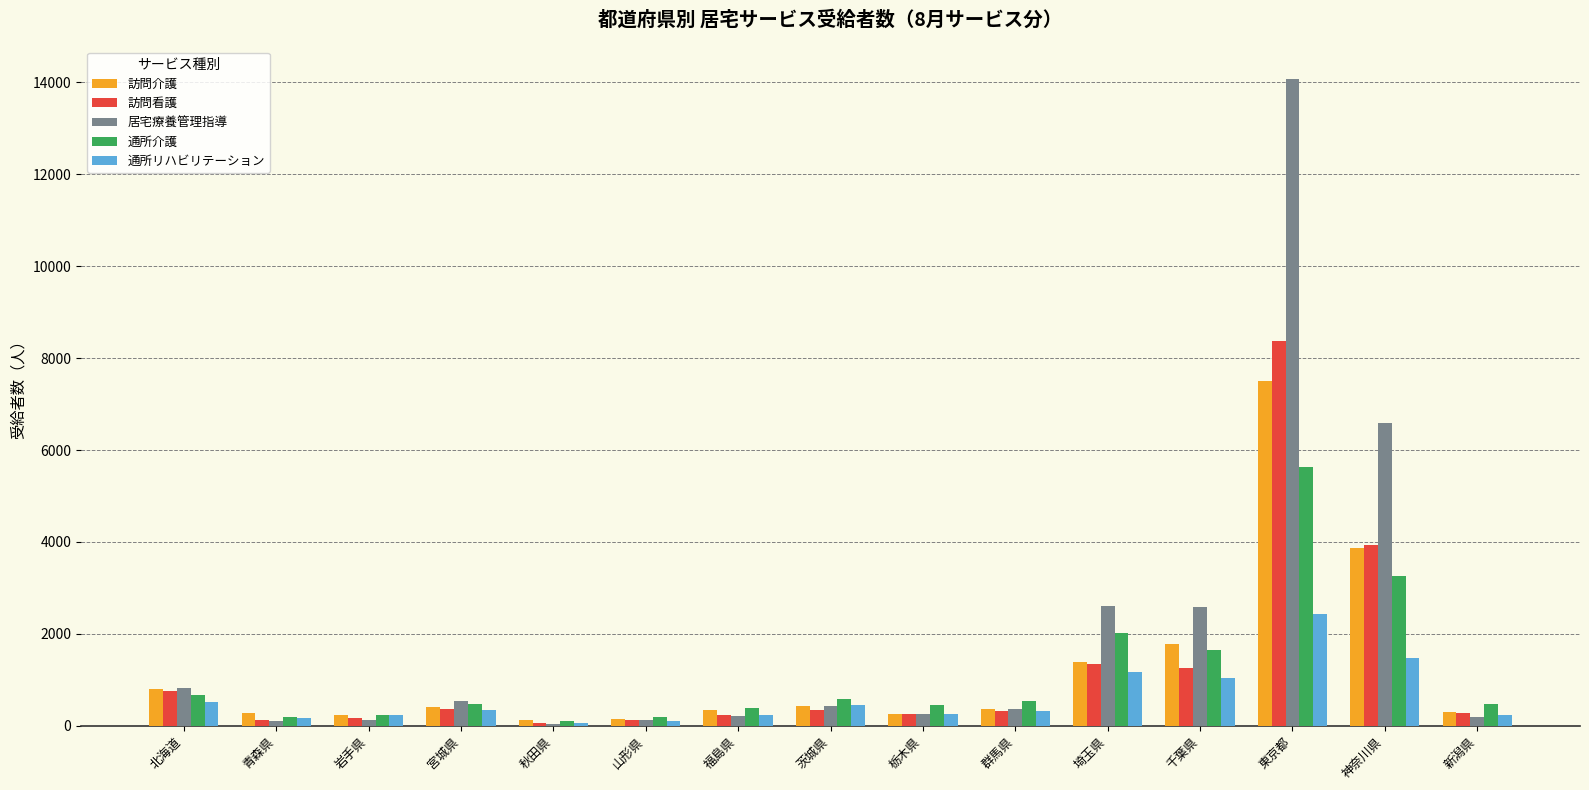

At which category is the sum across all series the highest?

東京都